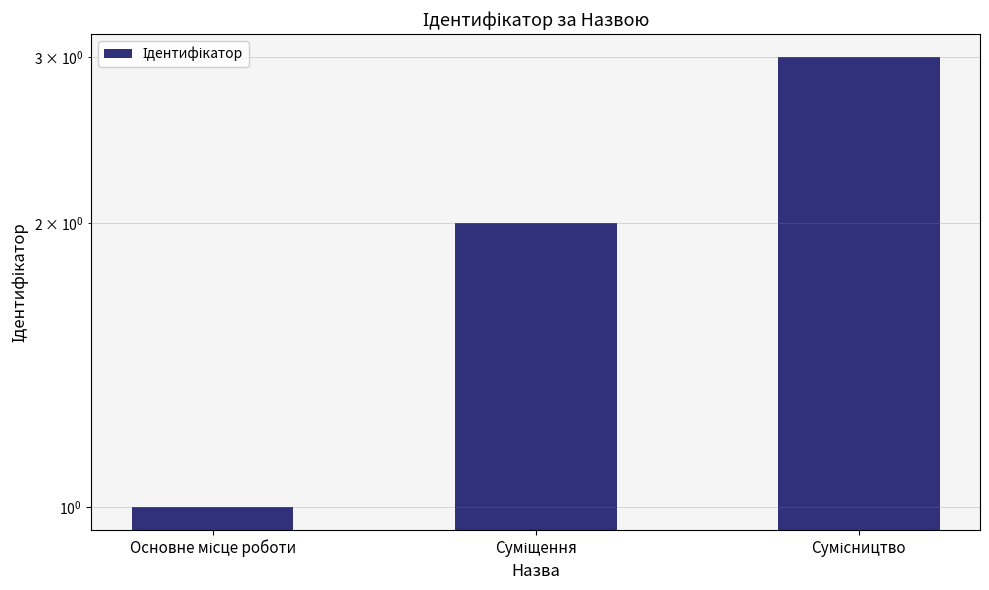

Reading left to right, what are all the values shown in this chart?

Основне місце роботи=1	Суміщення=2	Сумісництво=3